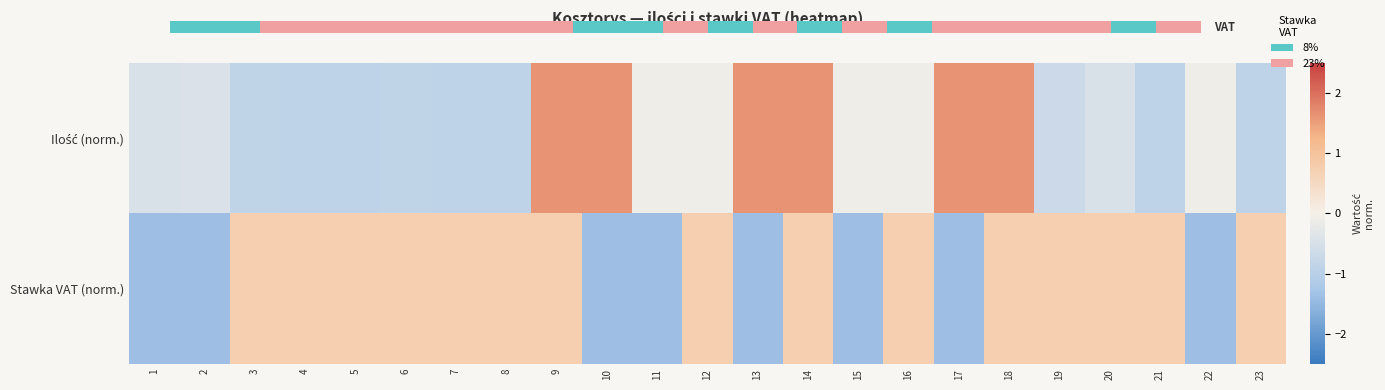

At which label does Ilość (norm.) reach its peak?

9